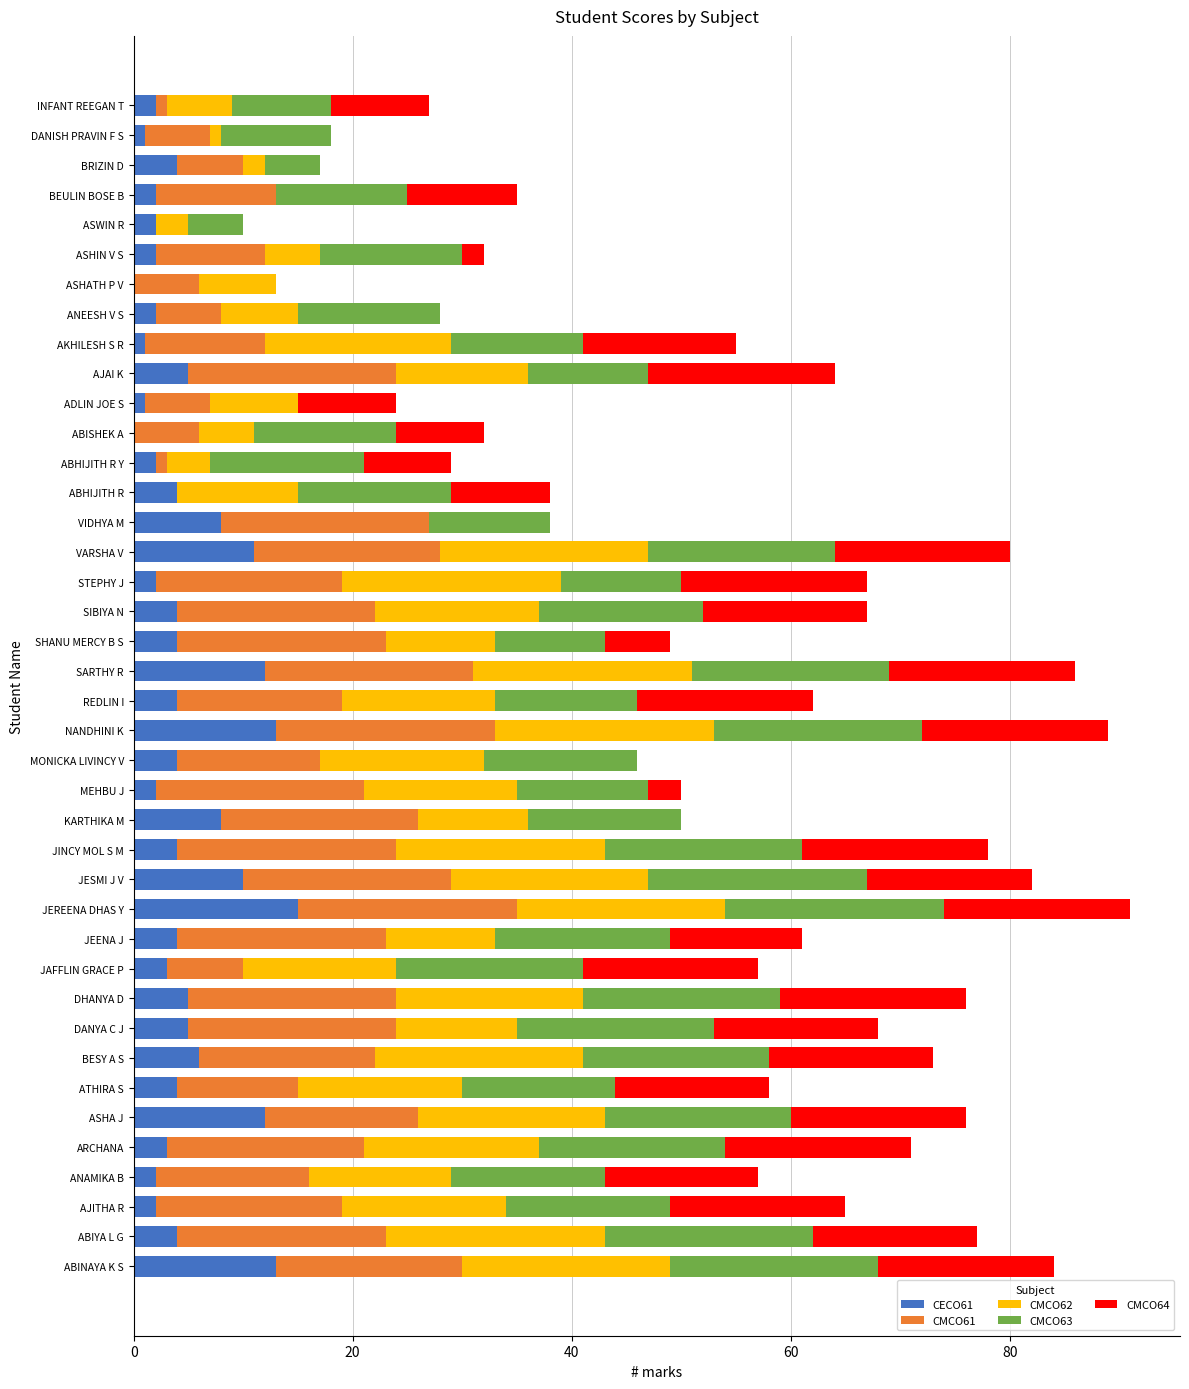

The value of CECO61 at JEENA J is 4. True or false?

True